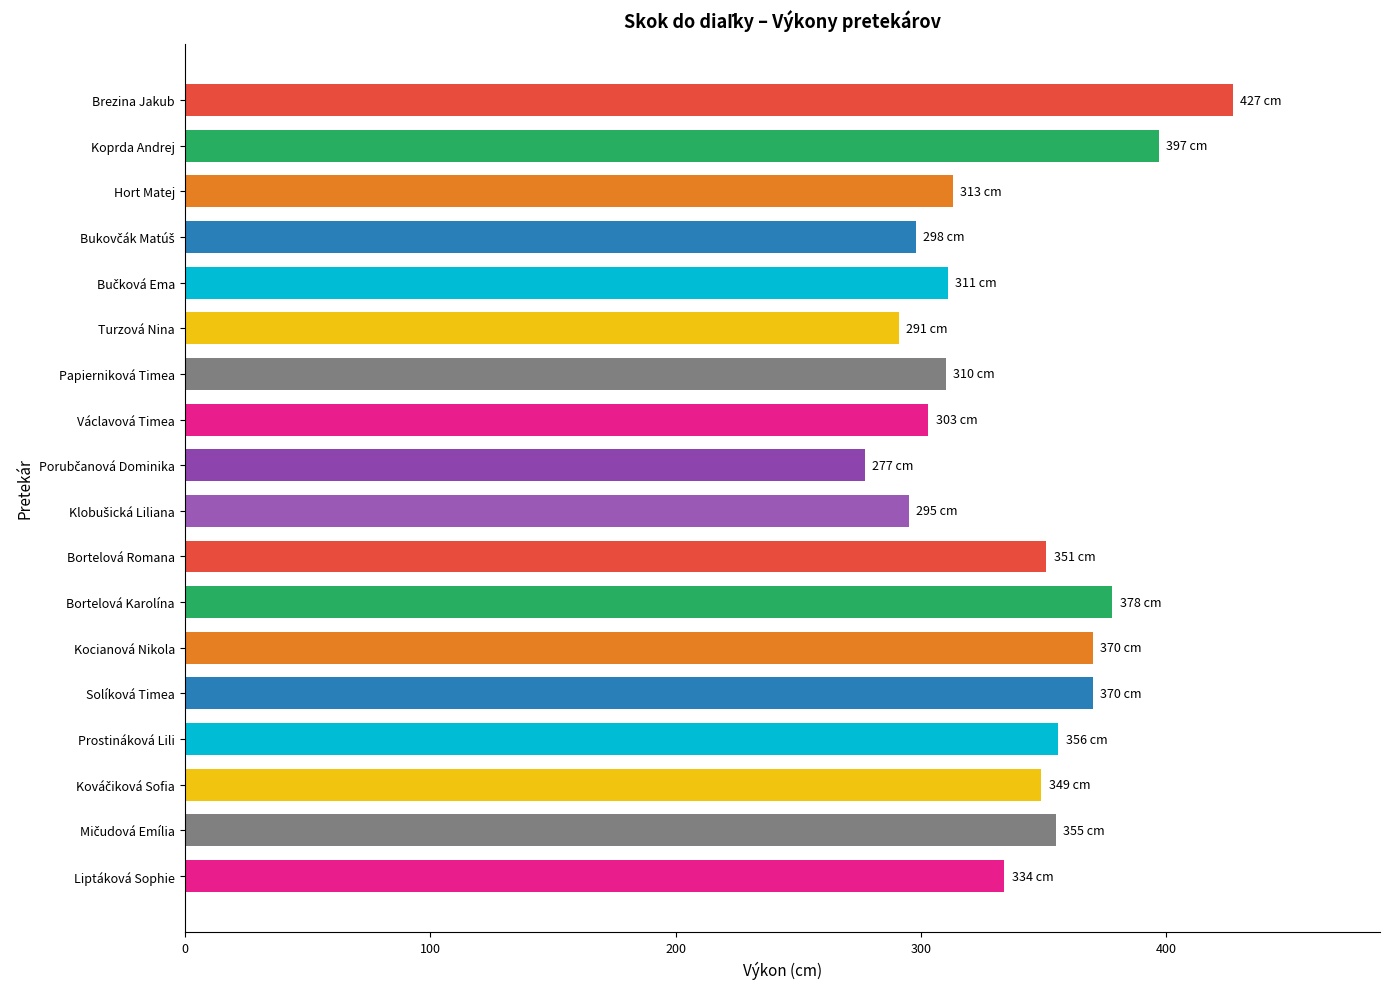

Which category has the highest value across all series?

Brezina Jakub